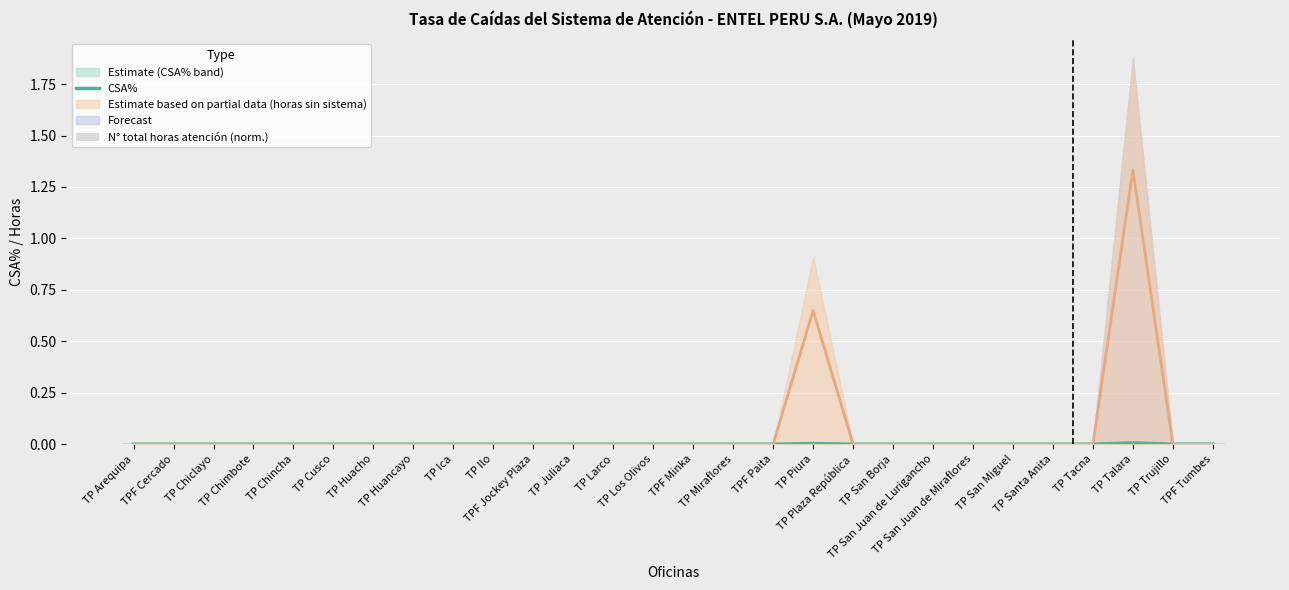

What position from the right is TP Chiclayo?

26